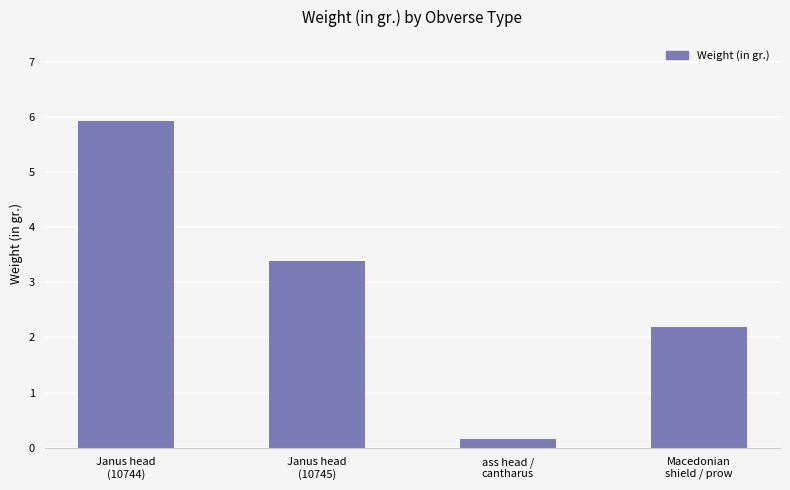

What is the sum of the values at Janus head
(10745) and Macedonian
shield / prow?

5.6